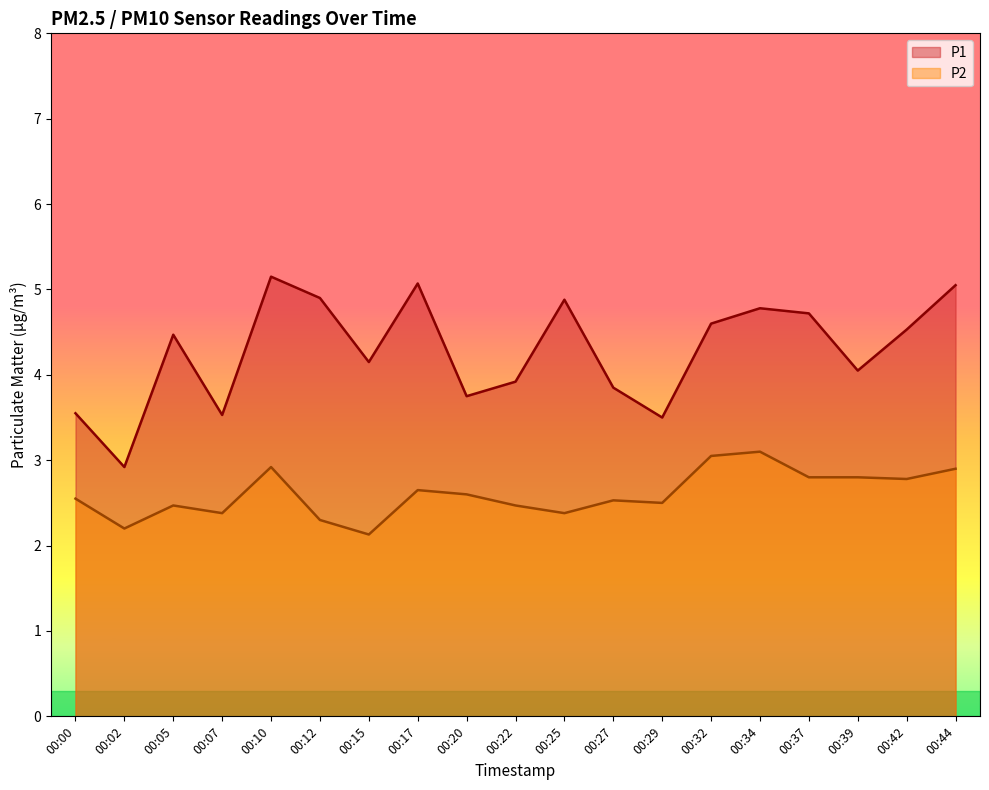

How many values in the P1 series exceed 4?

12